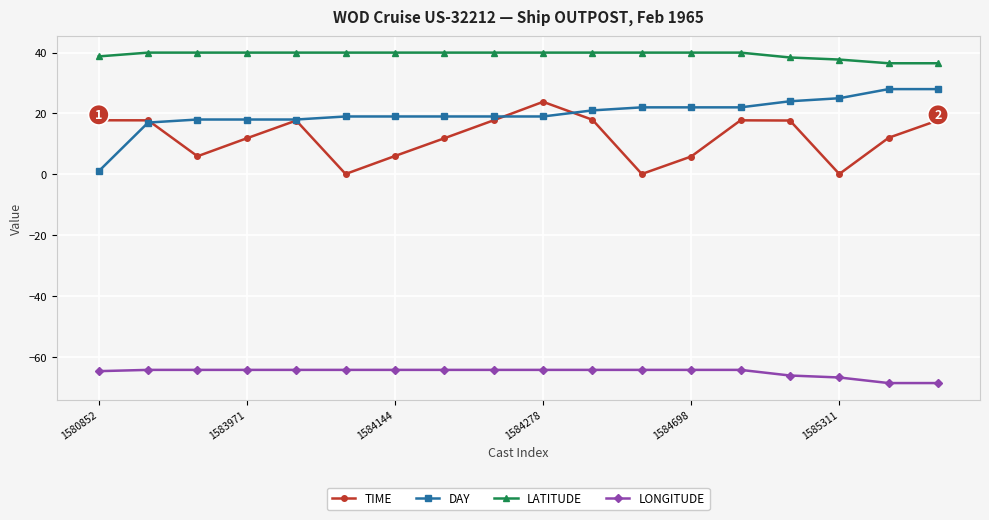

List the series in order of their peak value, highest first.

LATITUDE, DAY, TIME, LONGITUDE